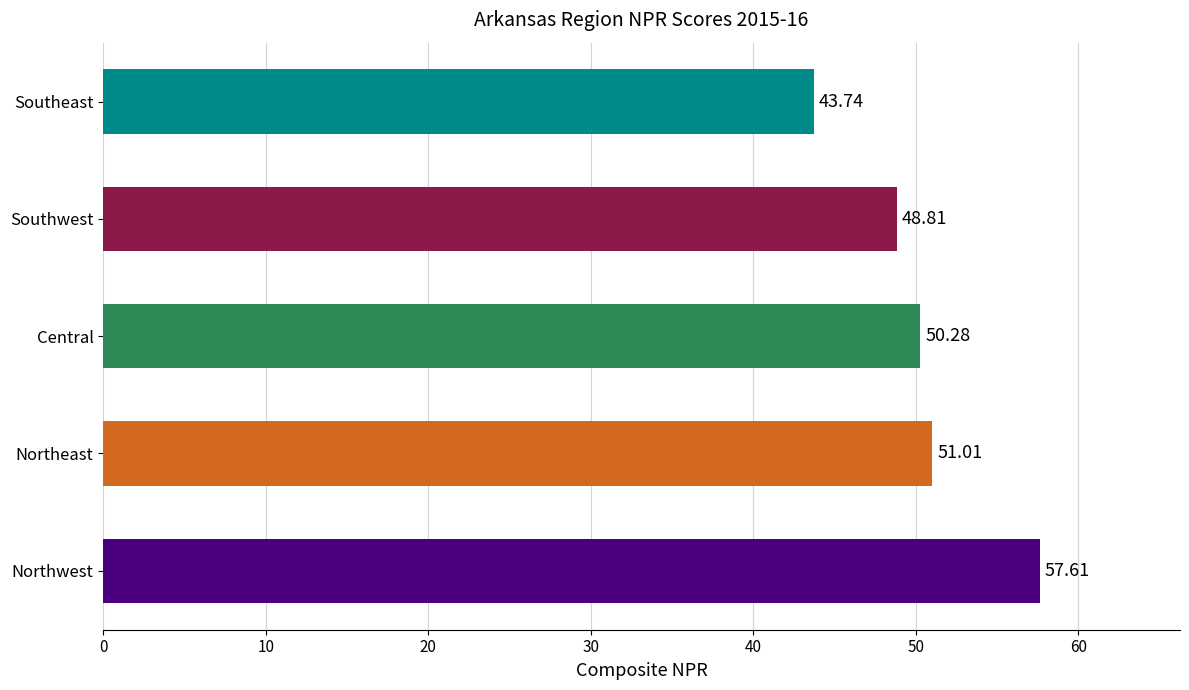

List the labels in order of value, smallest first.

Southeast, Southwest, Central, Northeast, Northwest